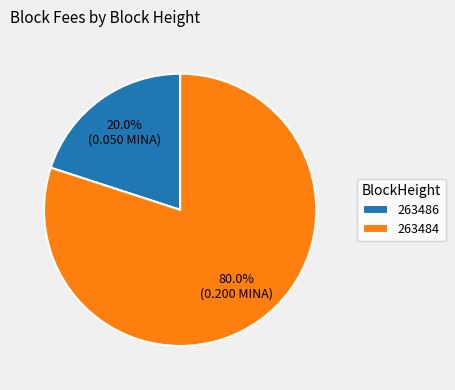

What percentage is the 263484 slice, to the nearest percent?

80%